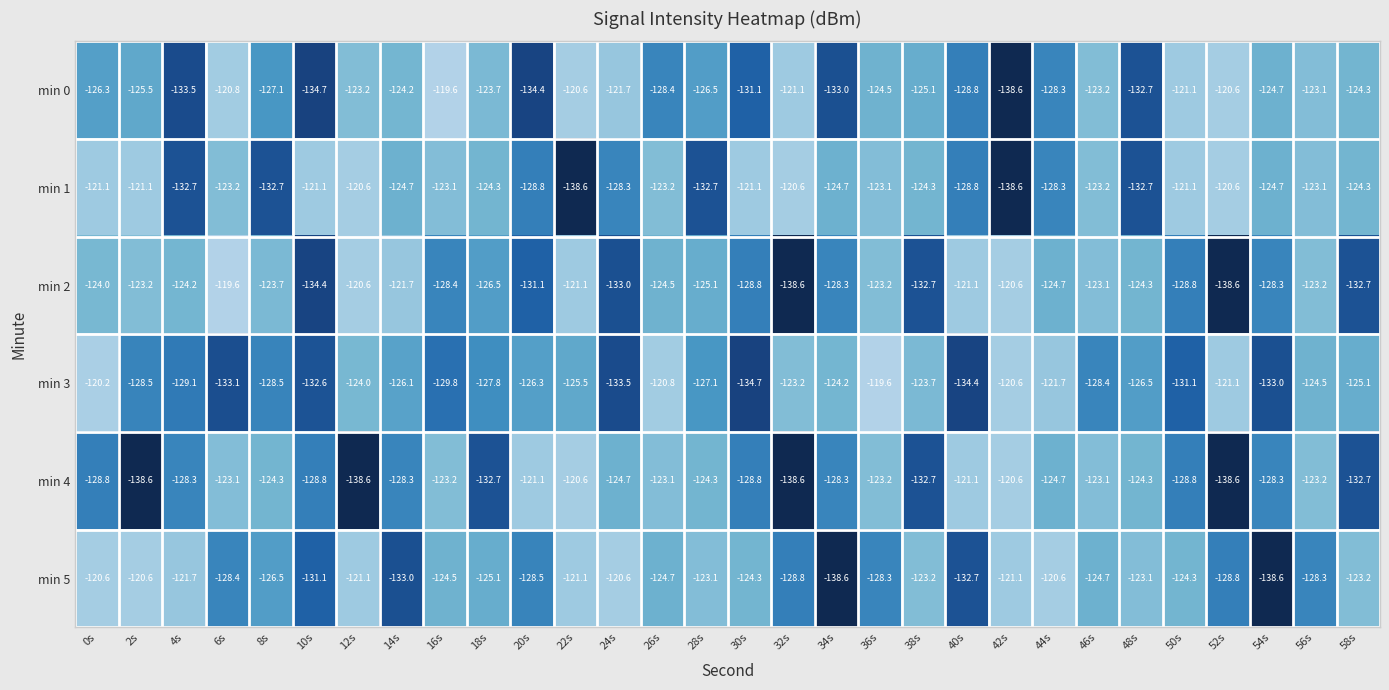

Between 24s and 42s, which series saw the biggest shift?

min 0